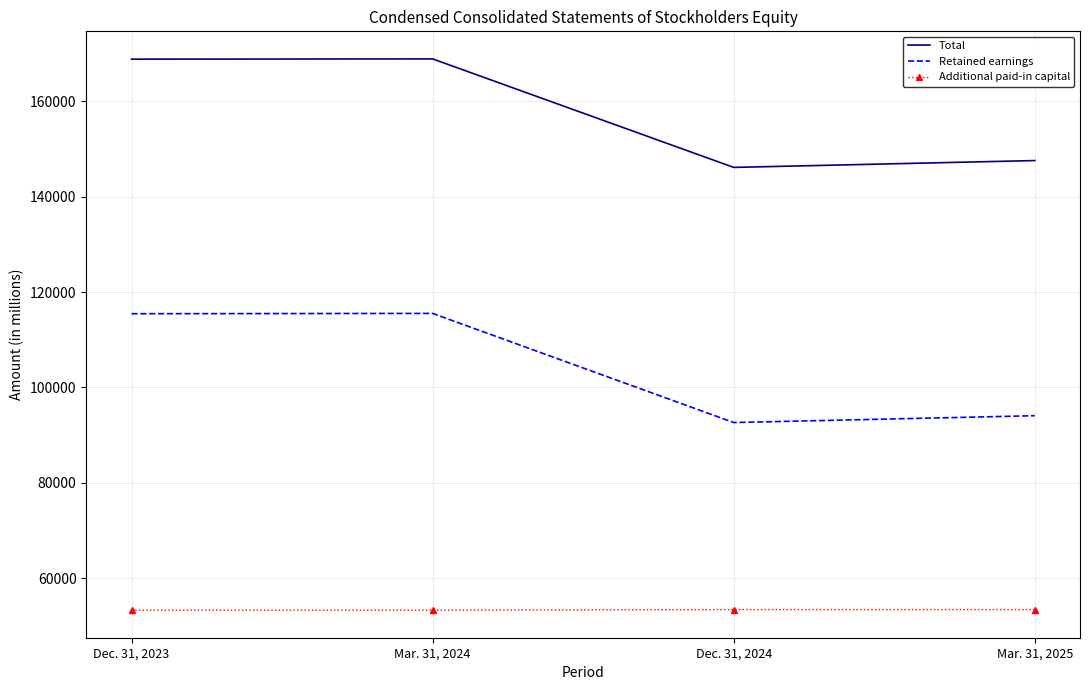

True or false: Total and Retained earnings intersect in this chart.

False